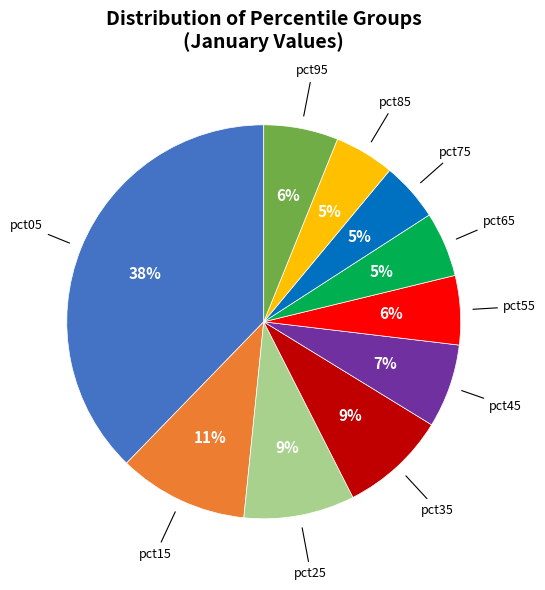

To the nearest percent, what is the combined percentage of pct65 and pct75?

10%